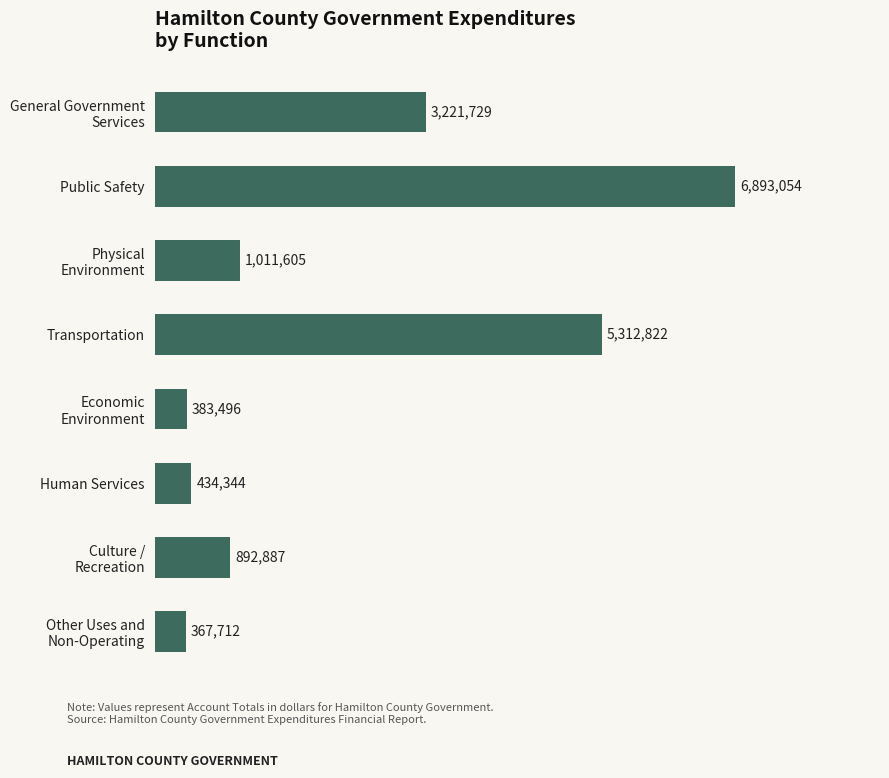

What is the minimum value shown in the chart?

367712